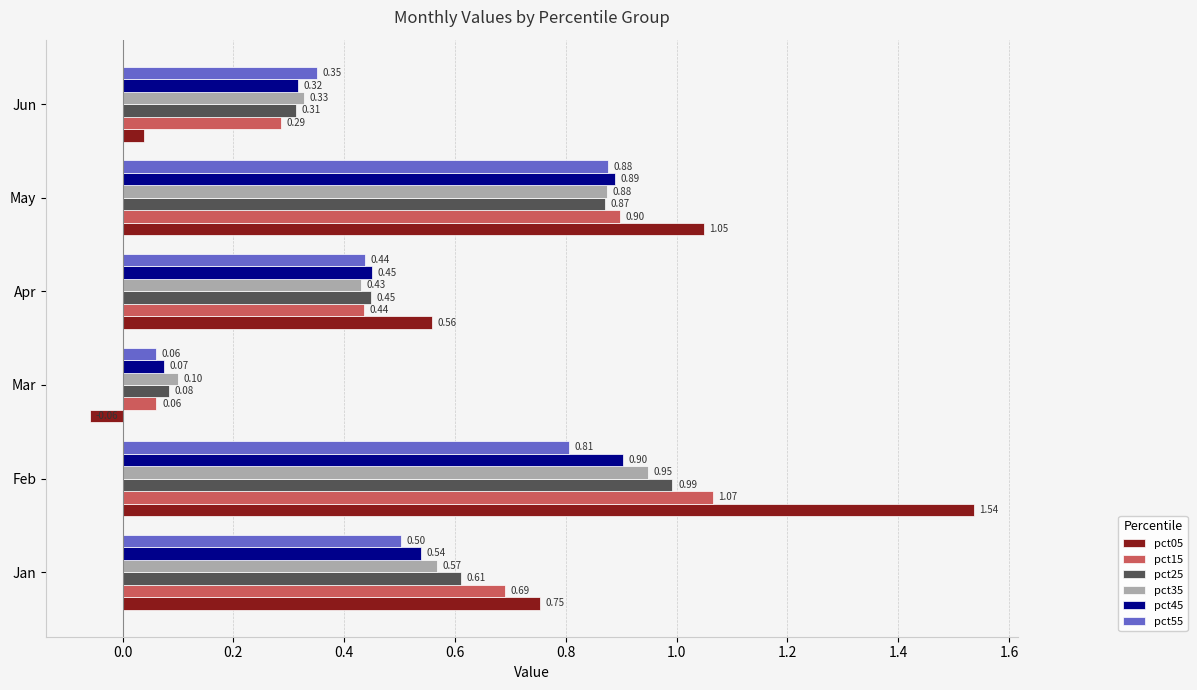

Is the value of pct45 at Mar greater than the value of pct55 at Jan?

No